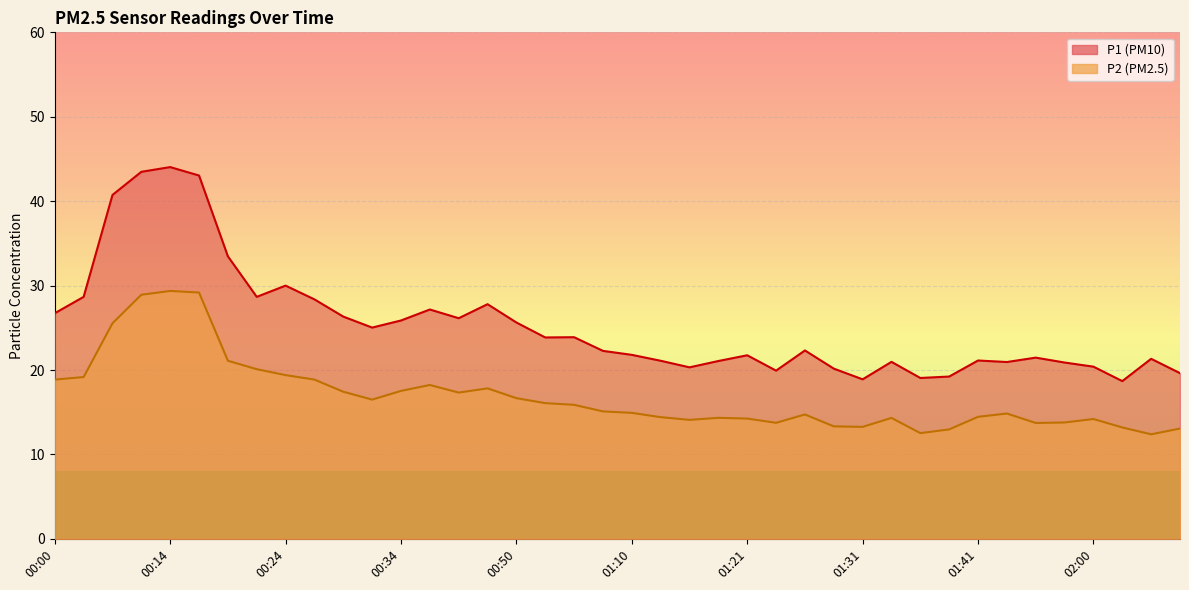

Where is the first local maximum for P2?

00:14